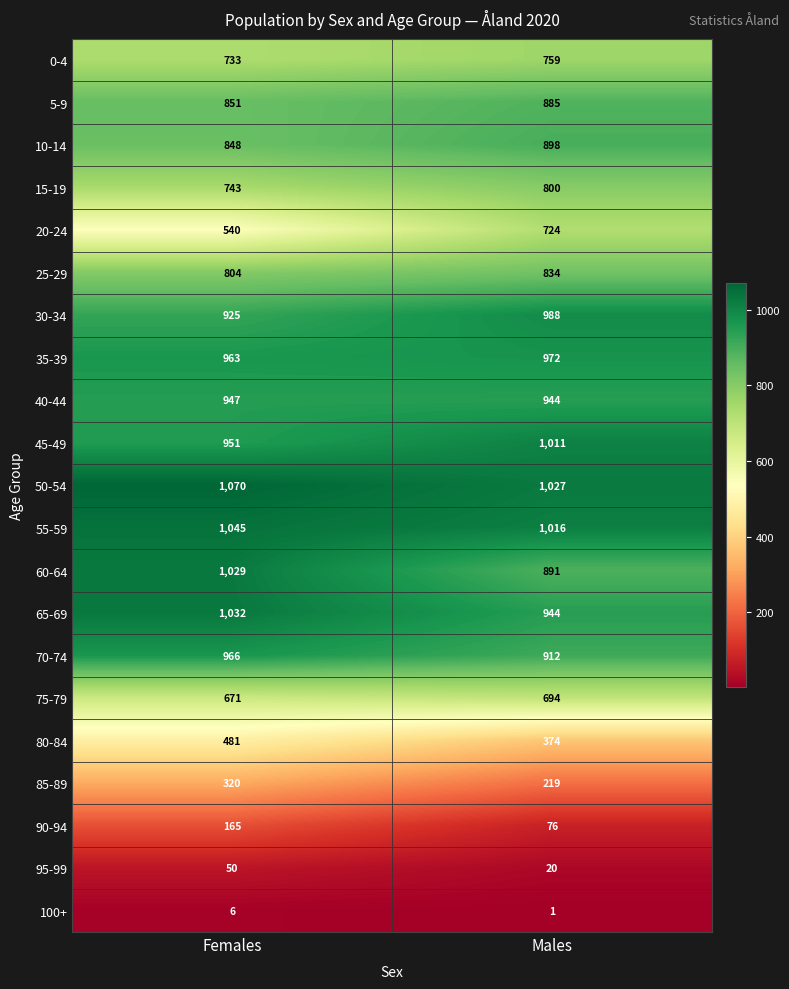

Read the 0-4 value at Males.

759